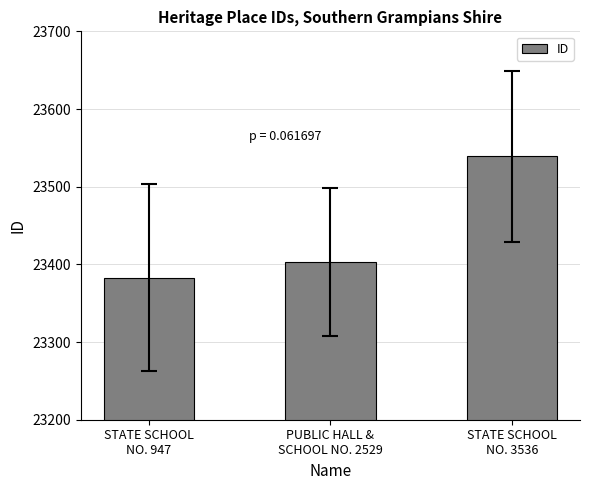

Approximately how many times larger is the value at STATE SCHOOL
NO. 3536 compared to STATE SCHOOL
NO. 947?

1.0